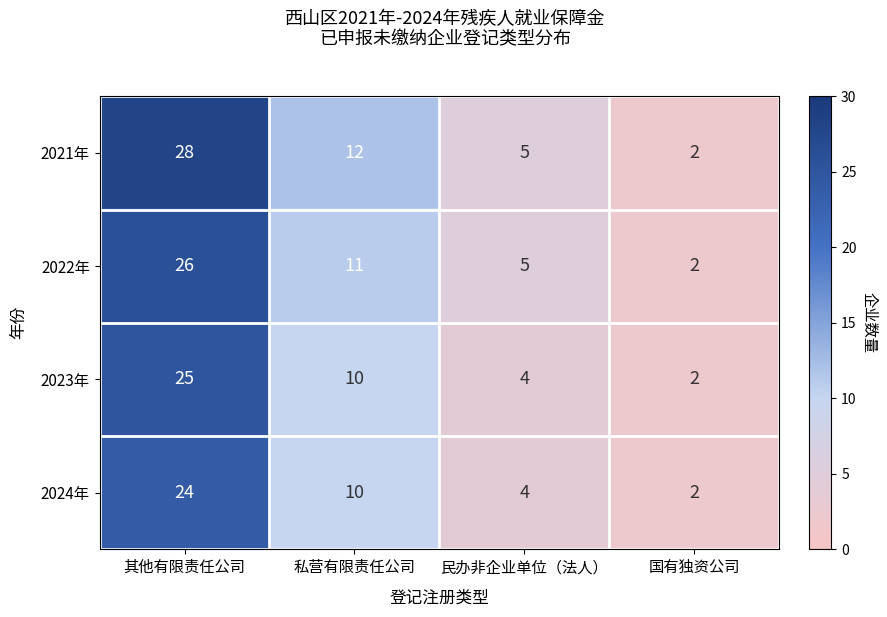

At how many categories does at least one series exceed 17?

1